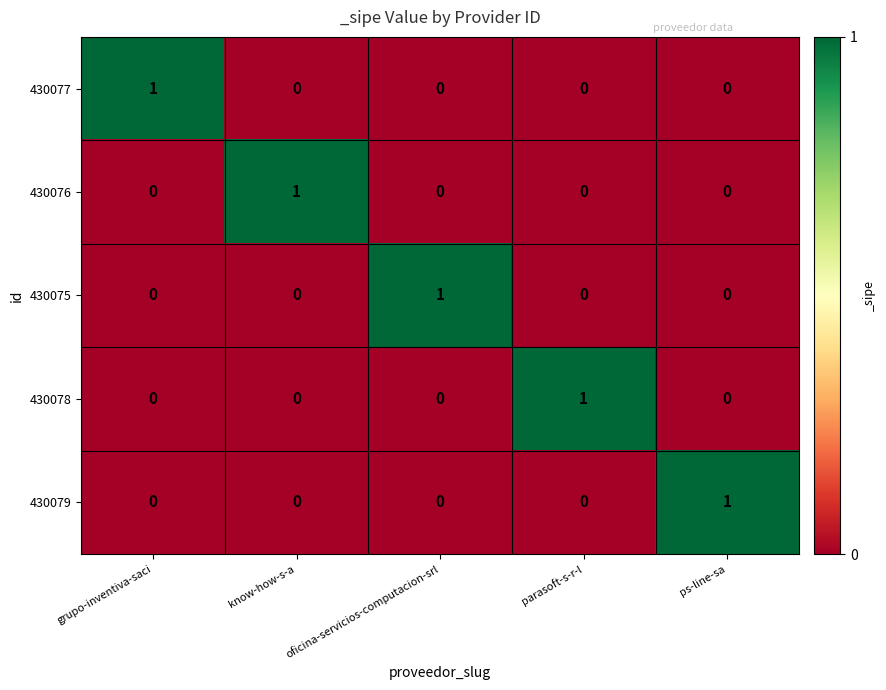

At which label does 430075 reach its peak?

oficina-servicios-computacion-srl